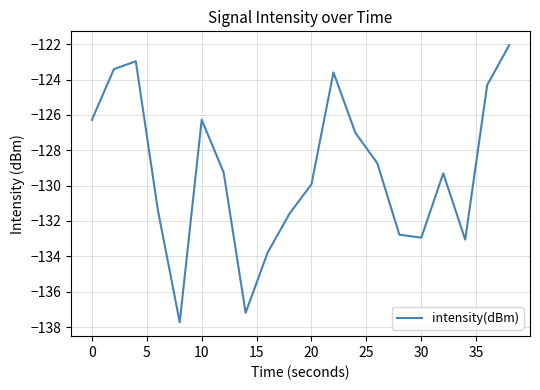

What is the smallest value displayed?

-137.7